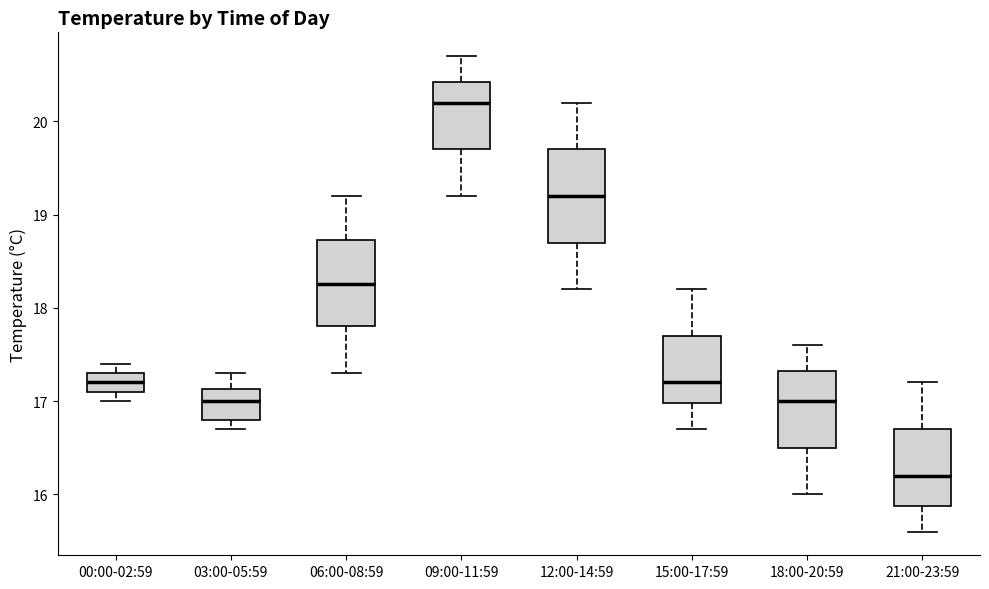

Where does the upper whisker of the box for 21:00-23:59 end on the y-axis? The values are not printed on the chart, so give them approximately, as read against the axis.

17.2